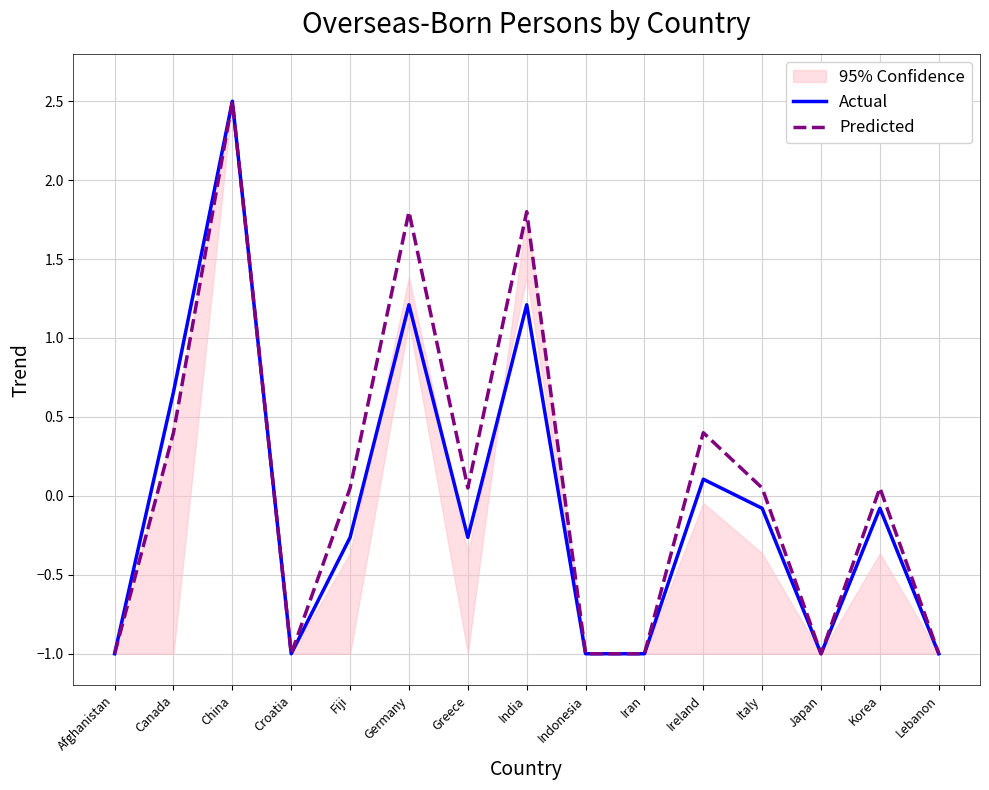

What is the label of the 12th point from the left?

Italy